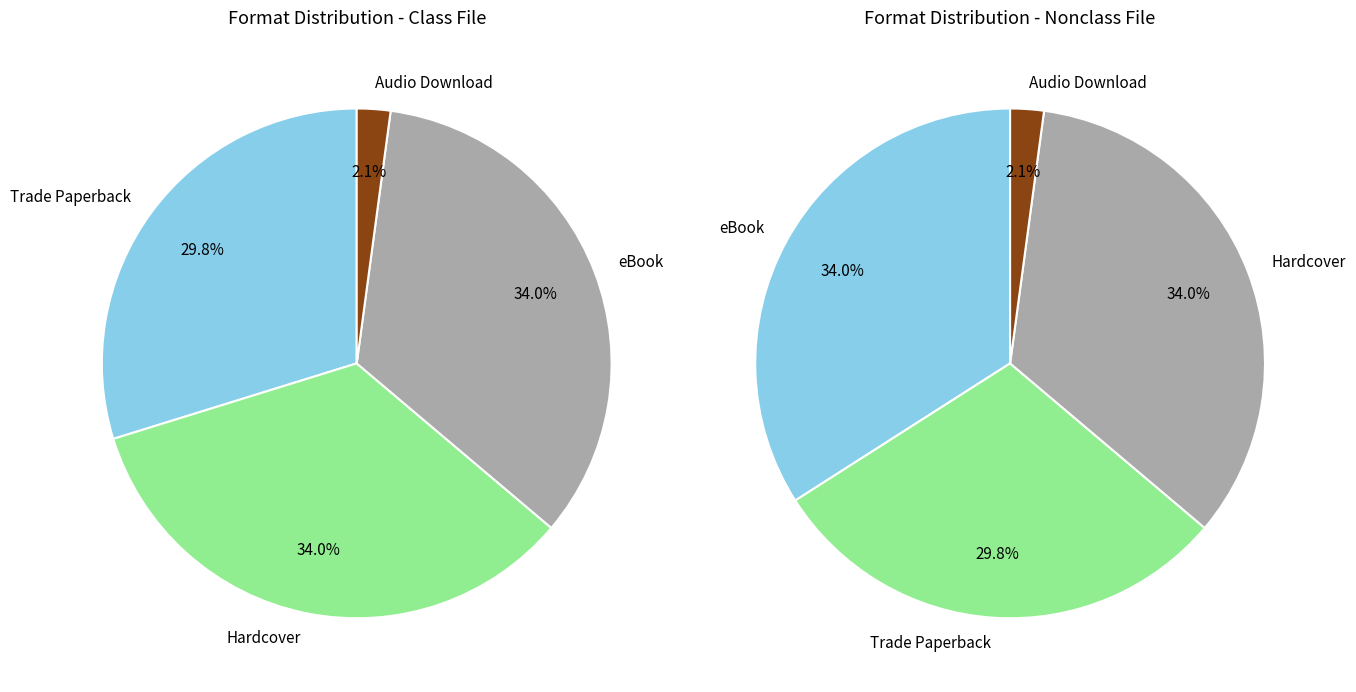

Is Trade Paperback the majority of the pie?

No